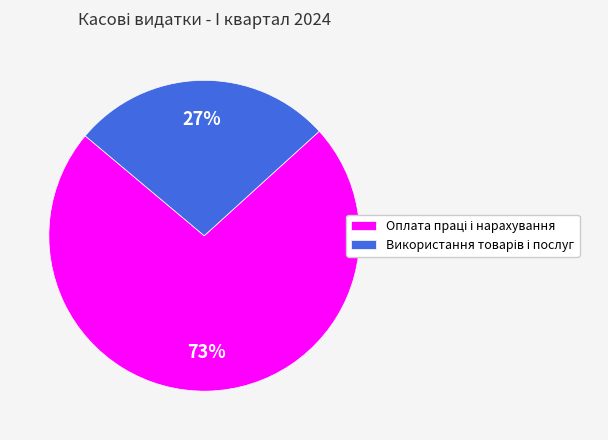

To the nearest percent, what is the average slice percentage?

50%